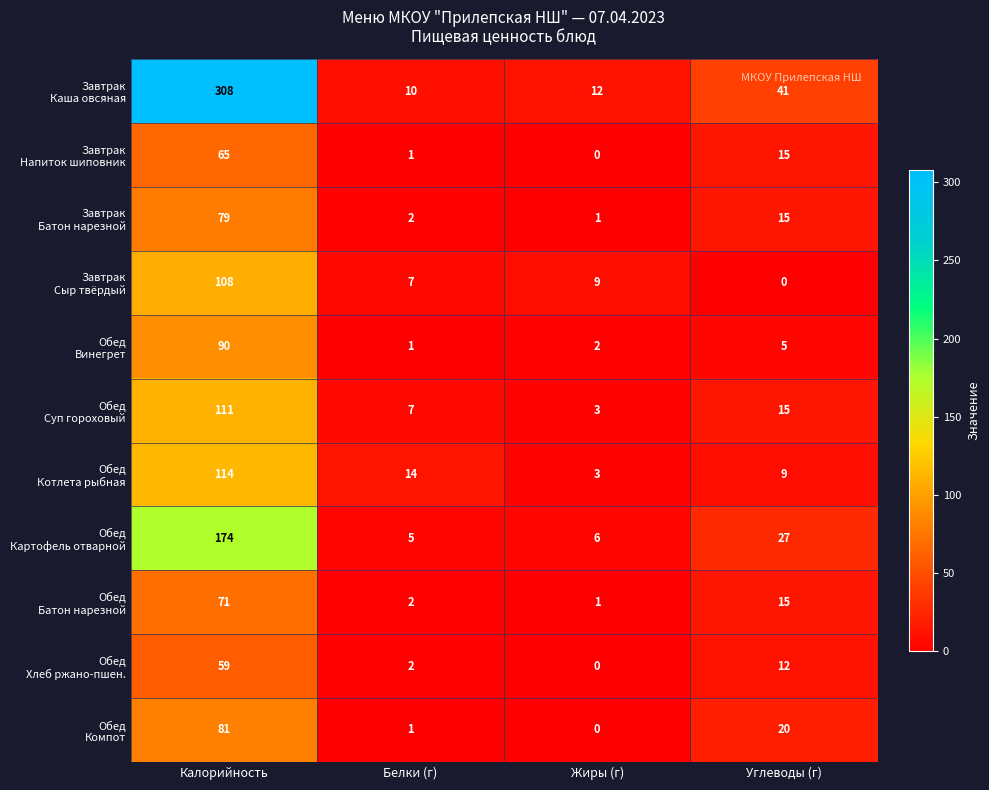

What is the maximum value shown in the chart?

308